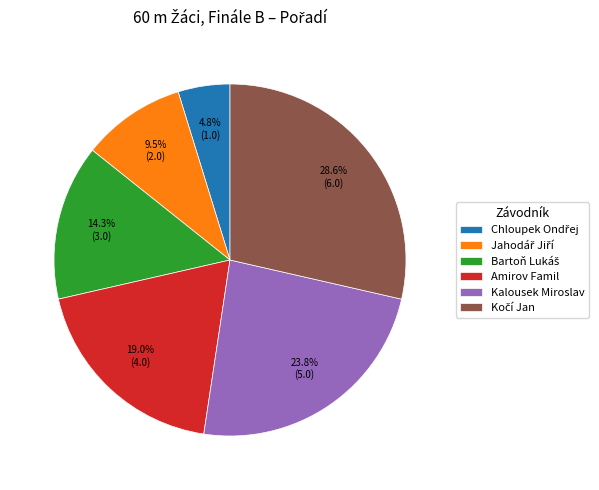

To the nearest percent, what percentage of the pie is Amirov Famil?

19%